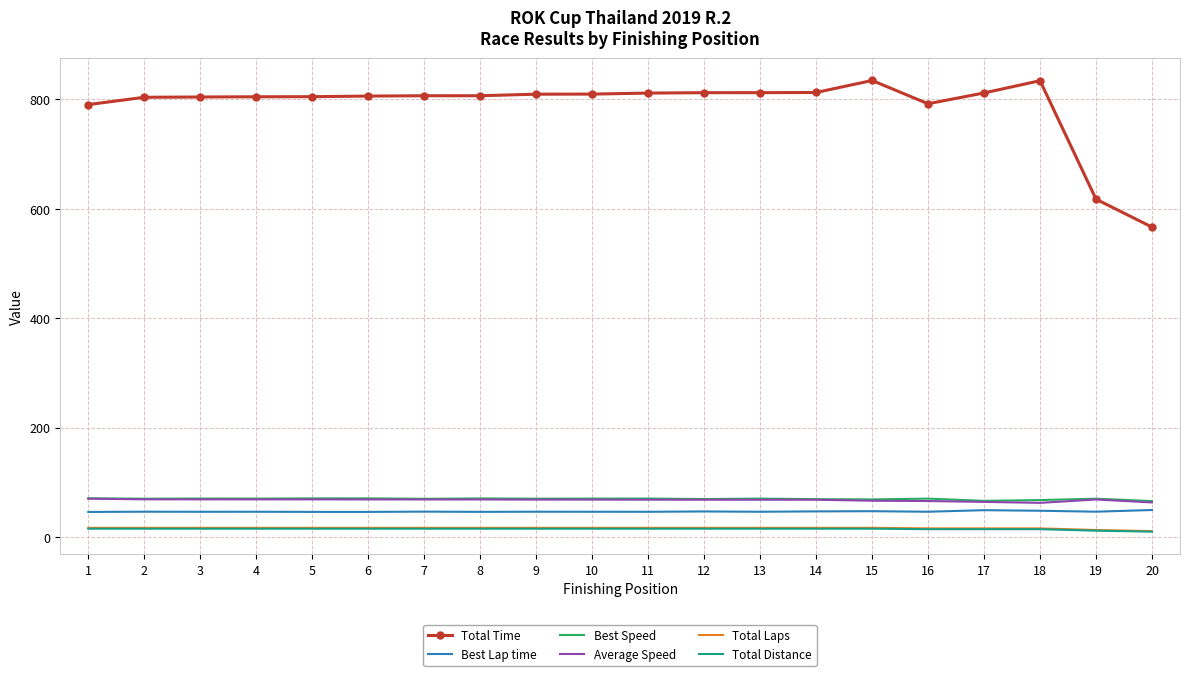

What is the difference between the highest and lowest values at 9?

794.0